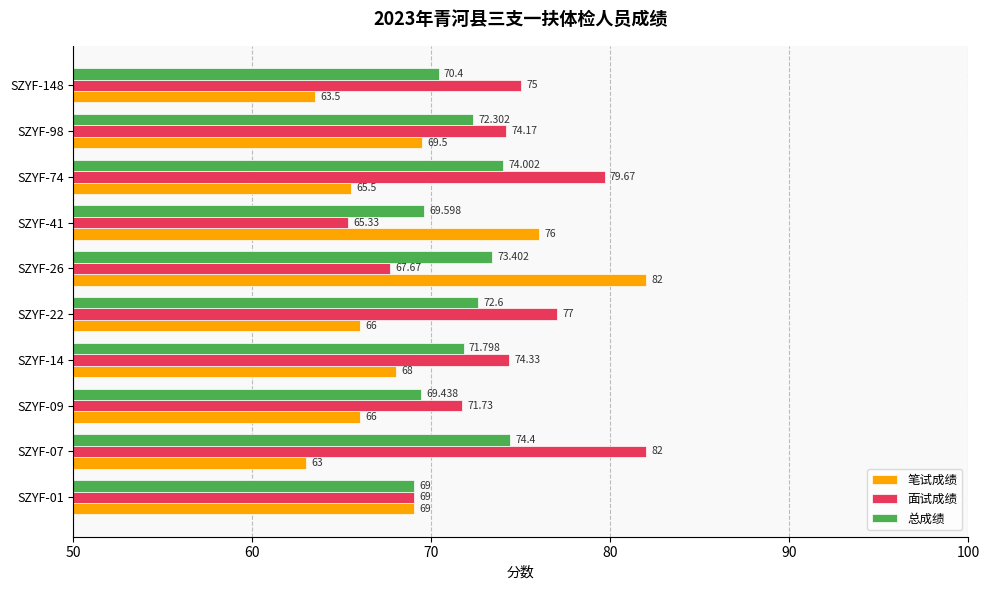

Which series has the largest total across all categories?

面试成绩